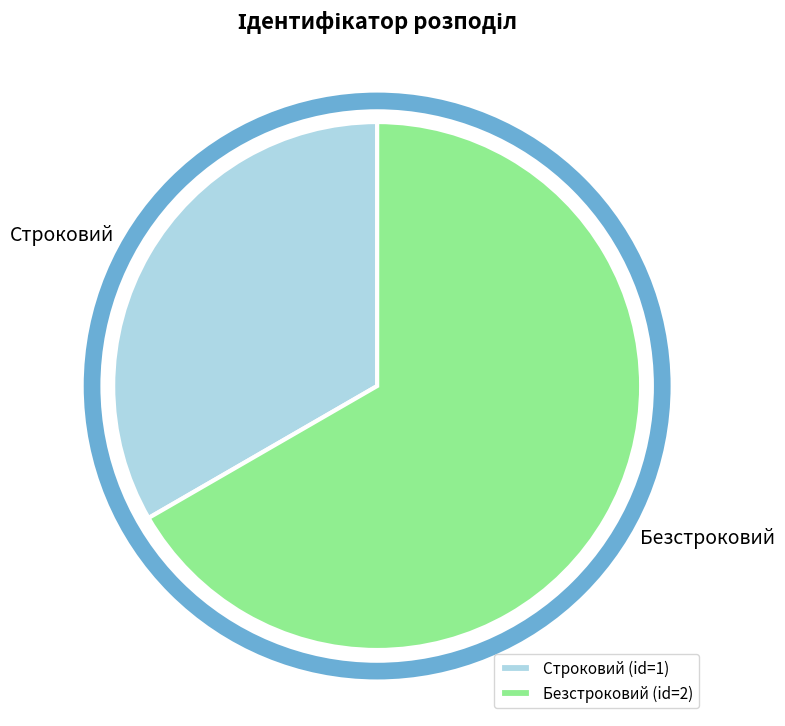

Count the number of slices in the pie.

2